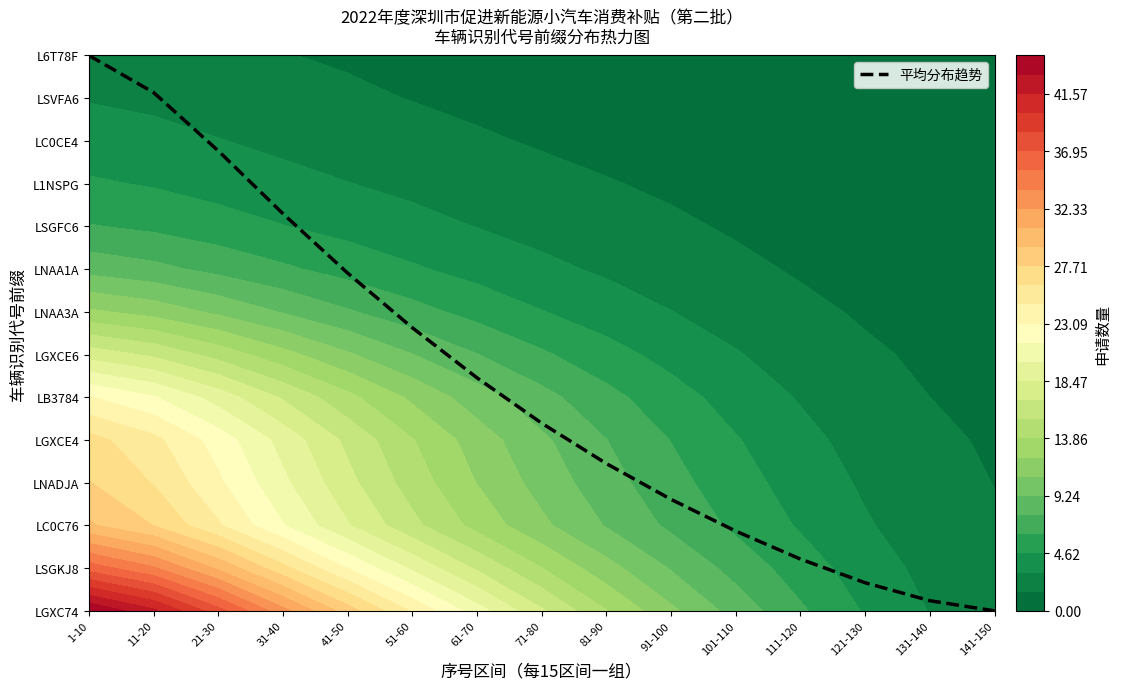

Approximately how many times larger is the value at 11-20 compared to 41-50?

1.5